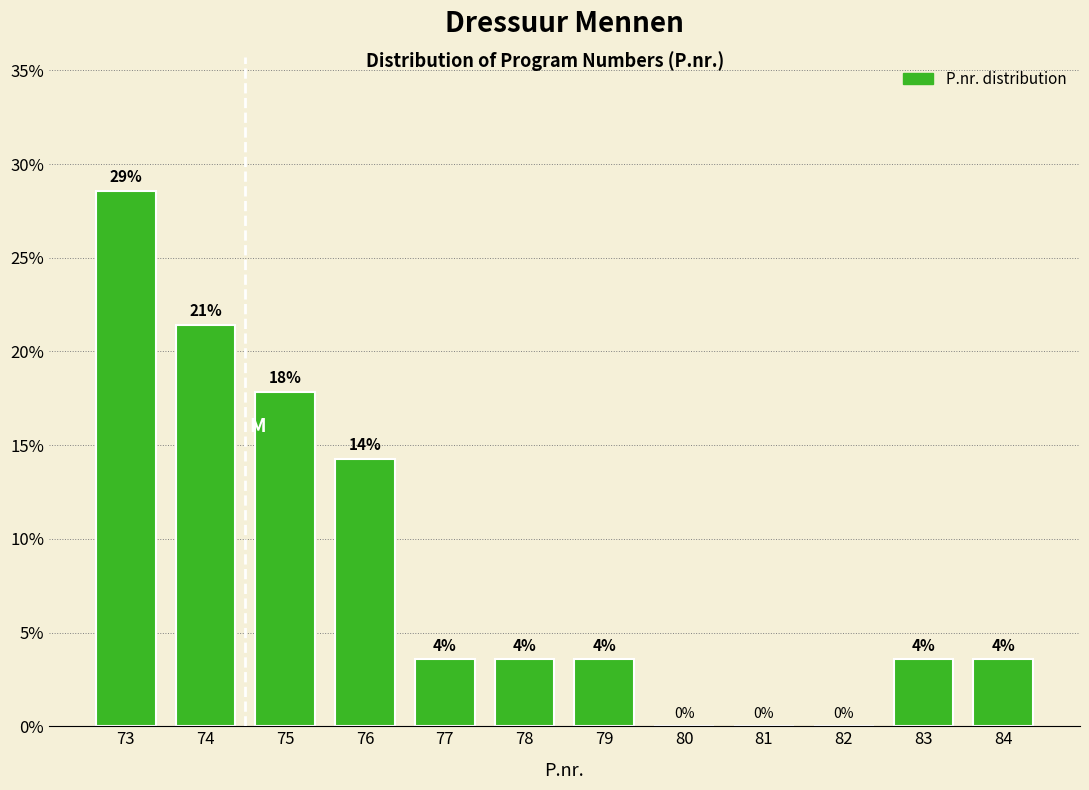

Are the bars horizontal?

No